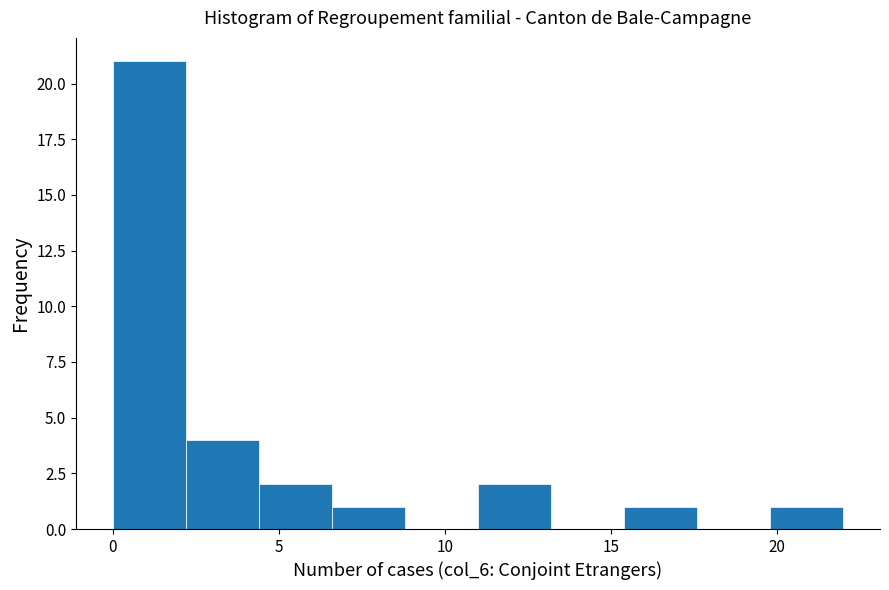

Reading left to right, transcribe this chart: for each bar, give the range it covers on the x-axis and its height. Neither the bar edges nor the heights are printed on the chart, so give them approximately, as read against the axes.

0.0 to 2.2: 21
2.2 to 4.4: 4
4.4 to 6.6: 2
6.6 to 8.8: 1
8.8 to 11.0: 0
11.0 to 13.2: 2
13.2 to 15.4: 0
15.4 to 17.6: 1
17.6 to 19.8: 0
19.8 to 22.0: 1